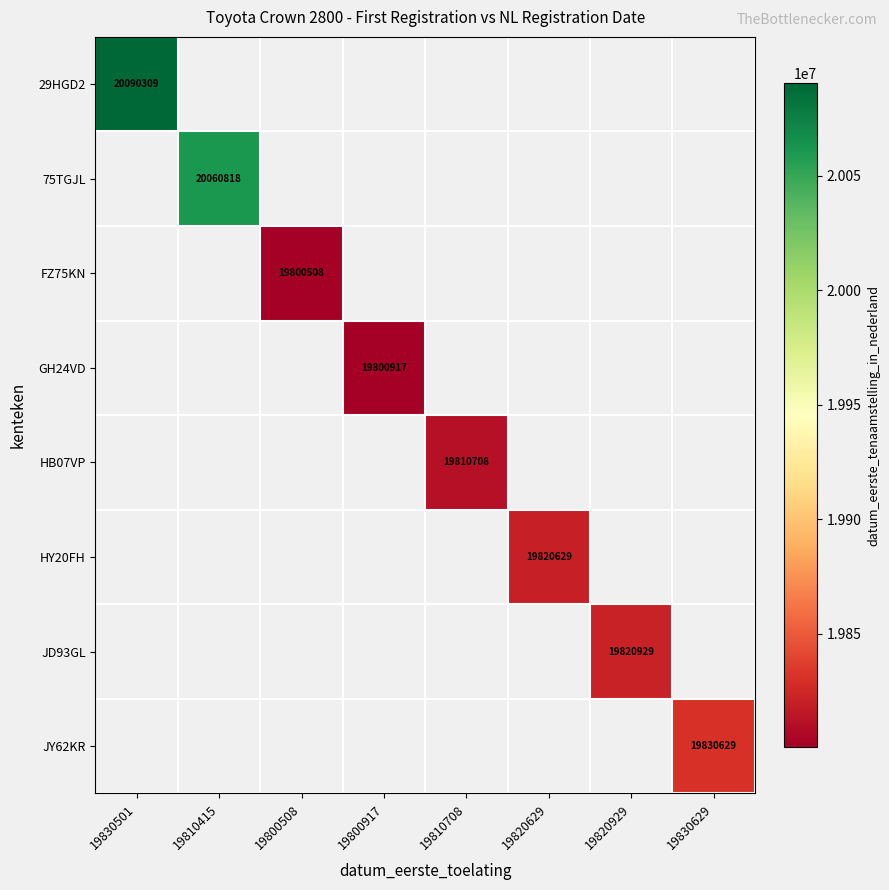

Which has a higher value, 19800508 or 19800917?

19800917